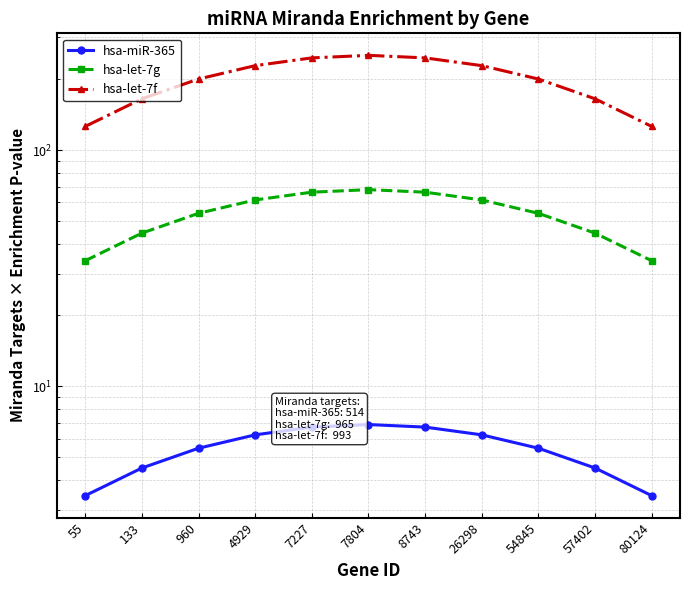

List the series in order of their peak value, highest first.

hsa-let-7f, hsa-let-7g, hsa-miR-365